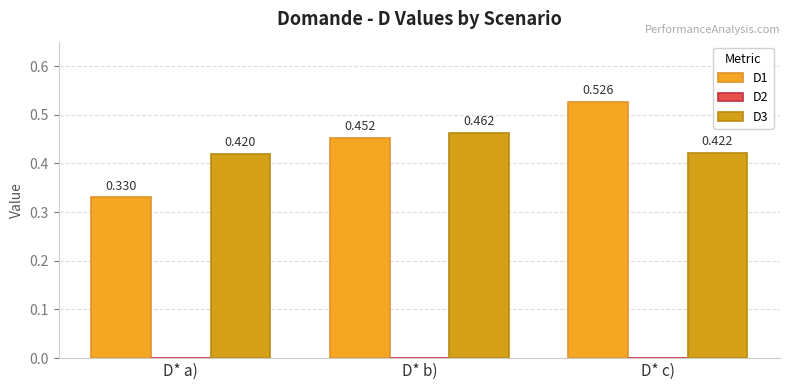

Which series has the widest spread of values?

D1